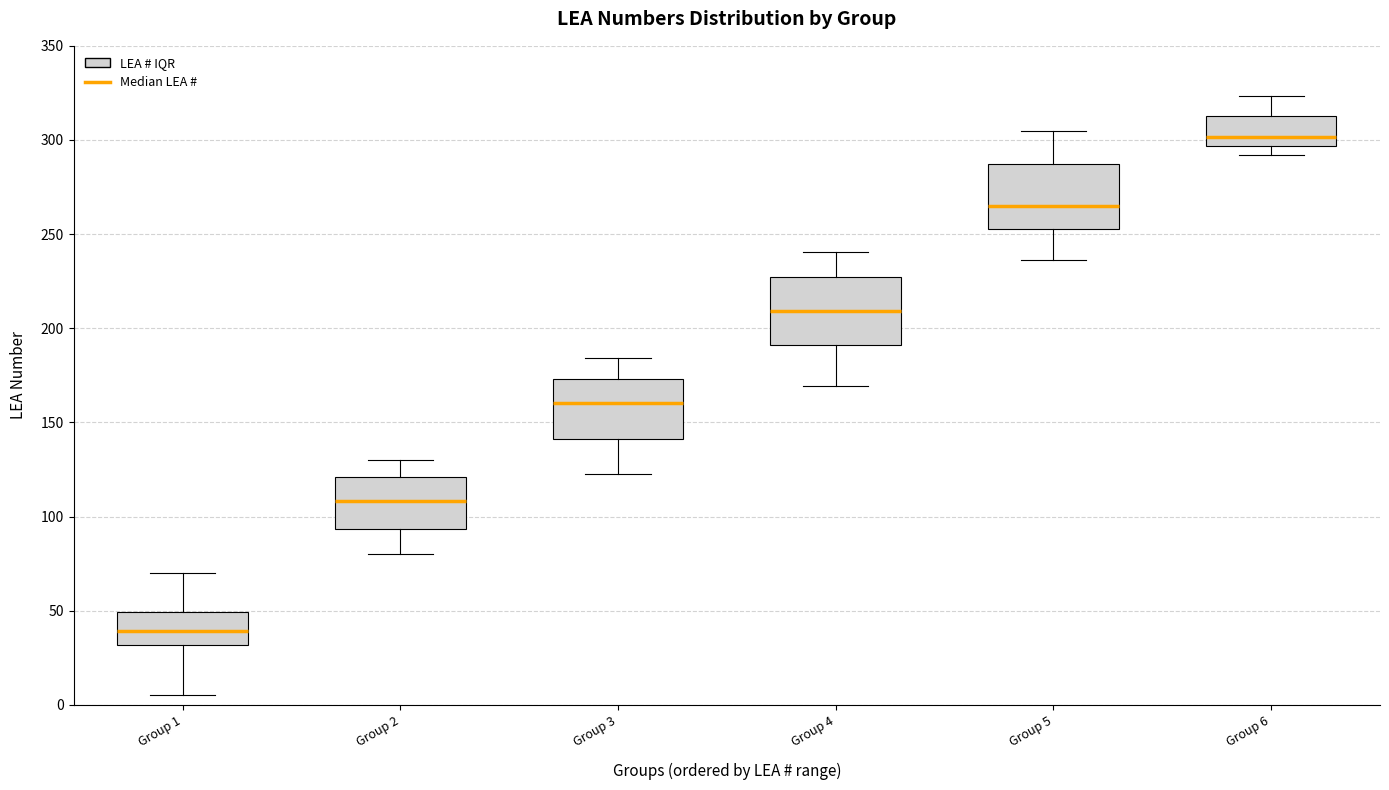

Where does the median line of the box for Group 5 sit on the y-axis? The values are not printed on the chart, so give them approximately, as read against the axis.

265